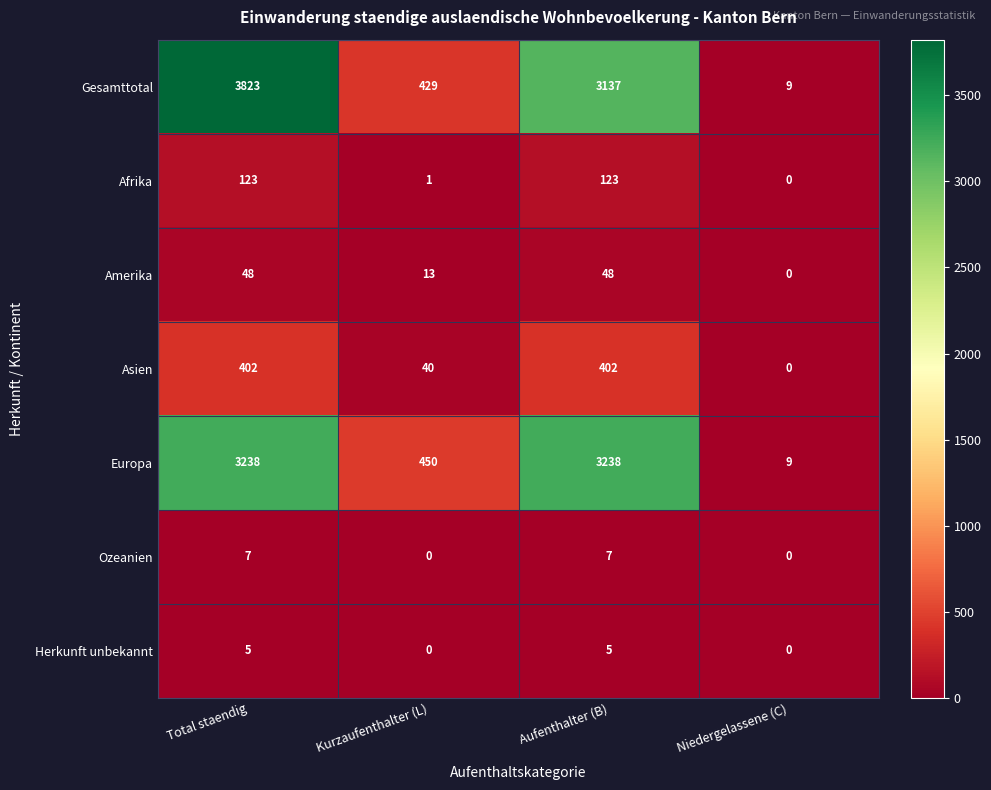

What is the approximate value of Gesamttotal at Niedergelassene (C), to the nearest 10?

10